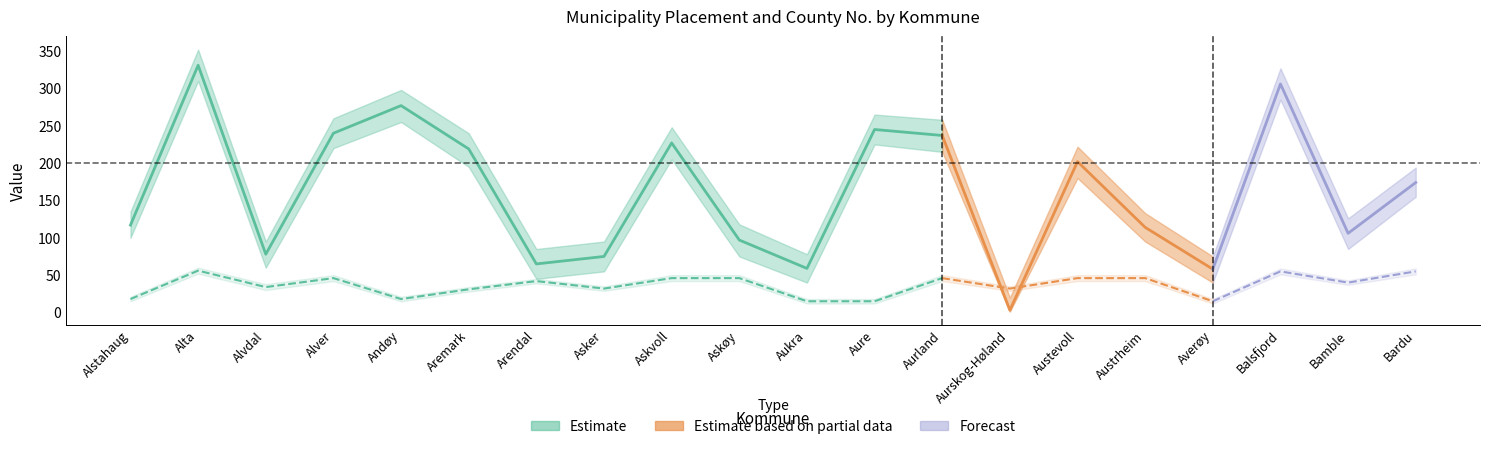

Where is the first local maximum for Fylkesnr?

Alta